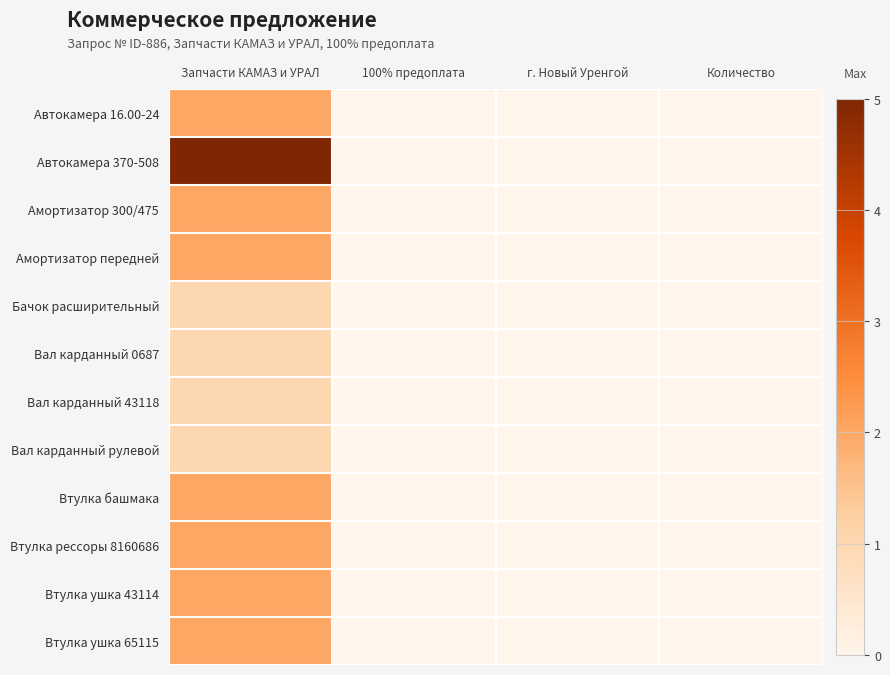

Reading left to right, list all the values displayed in this chart.

Автокамера 16.00-24: Запчасти КАМАЗ и УРАЛ=2	100% предоплата=0	г. Новый Уренгой=0	Количество=0
Автокамера 370-508: Запчасти КАМАЗ и УРАЛ=5	100% предоплата=0	г. Новый Уренгой=0	Количество=0
Амортизатор 300/475: Запчасти КАМАЗ и УРАЛ=2	100% предоплата=0	г. Новый Уренгой=0	Количество=0
Амортизатор передней: Запчасти КАМАЗ и УРАЛ=2	100% предоплата=0	г. Новый Уренгой=0	Количество=0
Бачок расширительный: Запчасти КАМАЗ и УРАЛ=1	100% предоплата=0	г. Новый Уренгой=0	Количество=0
Вал карданный 0687: Запчасти КАМАЗ и УРАЛ=1	100% предоплата=0	г. Новый Уренгой=0	Количество=0
Вал карданный 43118: Запчасти КАМАЗ и УРАЛ=1	100% предоплата=0	г. Новый Уренгой=0	Количество=0
Вал карданный рулевой: Запчасти КАМАЗ и УРАЛ=1	100% предоплата=0	г. Новый Уренгой=0	Количество=0
Втулка башмака: Запчасти КАМАЗ и УРАЛ=2	100% предоплата=0	г. Новый Уренгой=0	Количество=0
Втулка рессоры 8160686: Запчасти КАМАЗ и УРАЛ=2	100% предоплата=0	г. Новый Уренгой=0	Количество=0
Втулка ушка 43114: Запчасти КАМАЗ и УРАЛ=2	100% предоплата=0	г. Новый Уренгой=0	Количество=0
Втулка ушка 65115: Запчасти КАМАЗ и УРАЛ=2	100% предоплата=0	г. Новый Уренгой=0	Количество=0